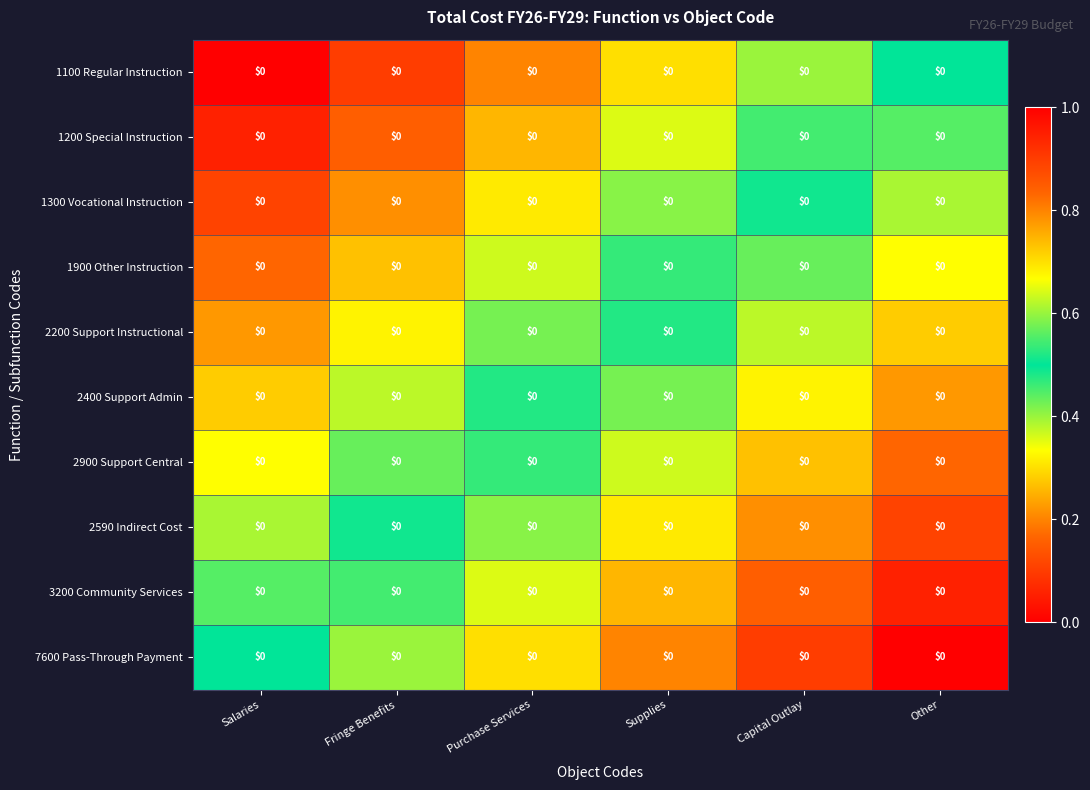

At how many categories does at least one series exceed 0?

6